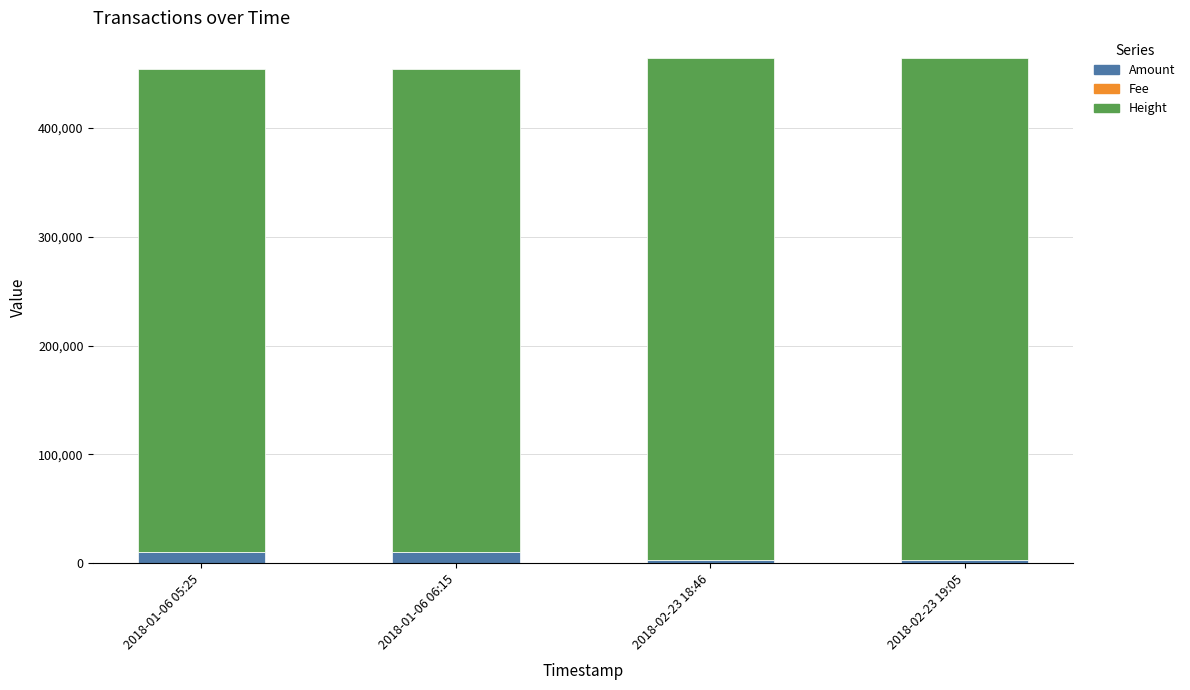

What is the highest value of the Amount series?

10289